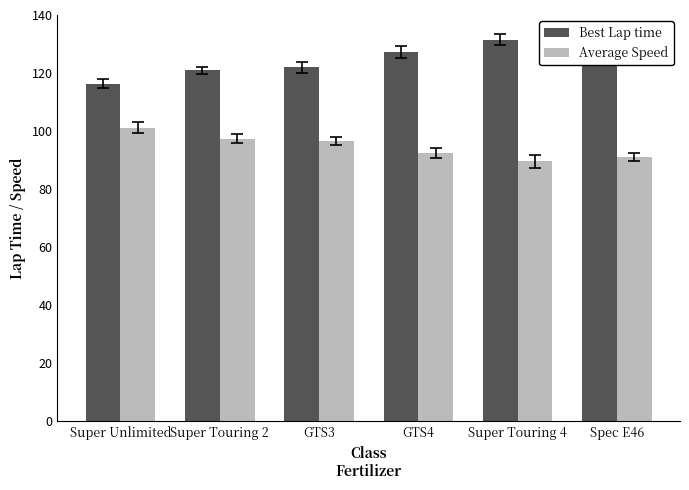

Which series changed the most between Super Touring 2 and Super Touring 4?

Best Lap time